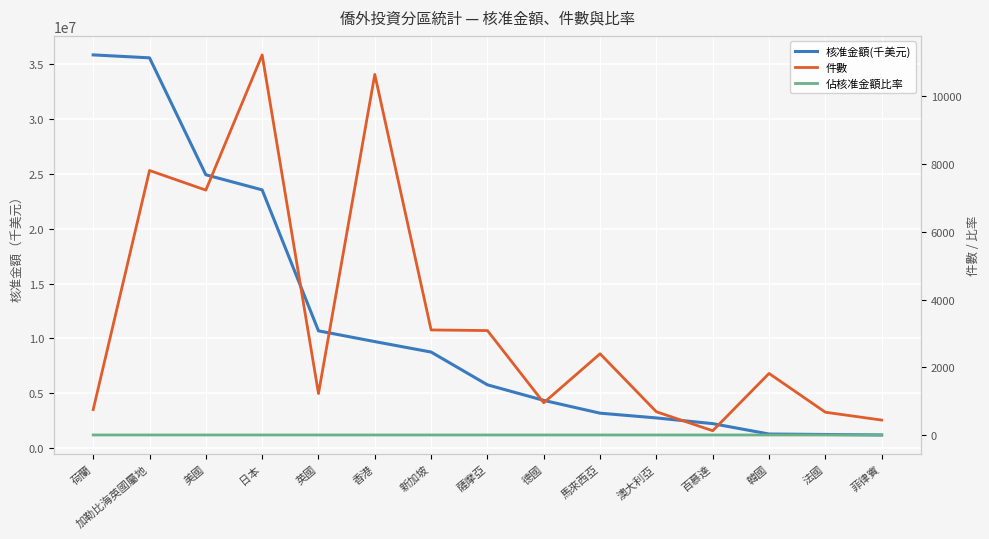

Rank the categories by 件數 value from lowest to highest.

百慕達, 菲律賓, 法國, 澳大利亞, 荷蘭, 德國, 英國, 韓國, 馬來西亞, 薩摩亞, 新加坡, 美國, 加勒比海英國屬地, 香港, 日本